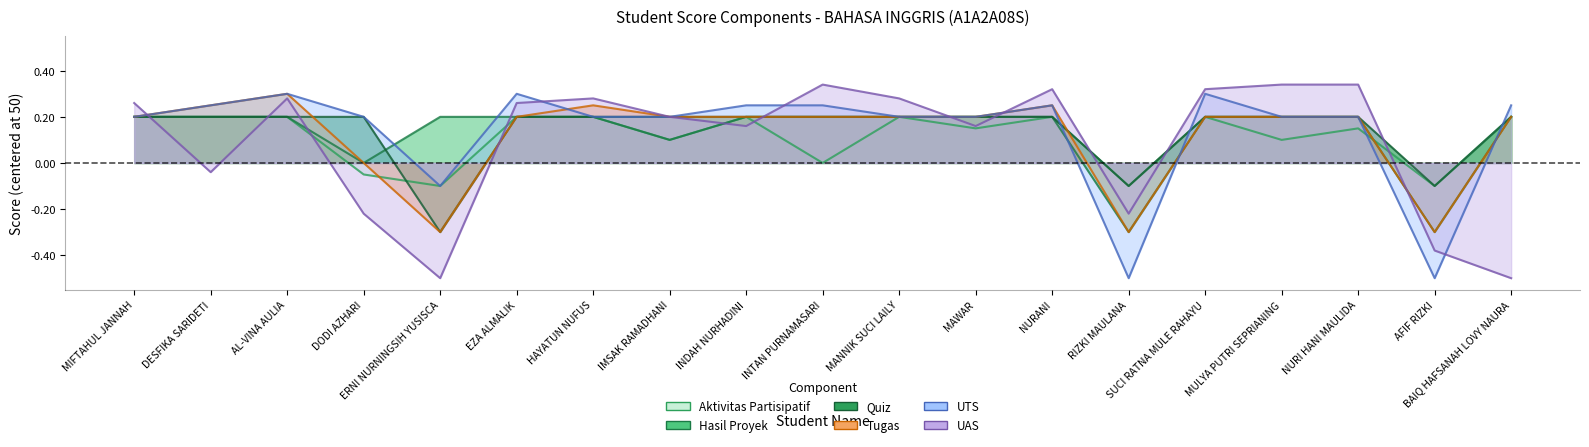

At which category is the sum across all series the highest?

AL-VINA AULIA